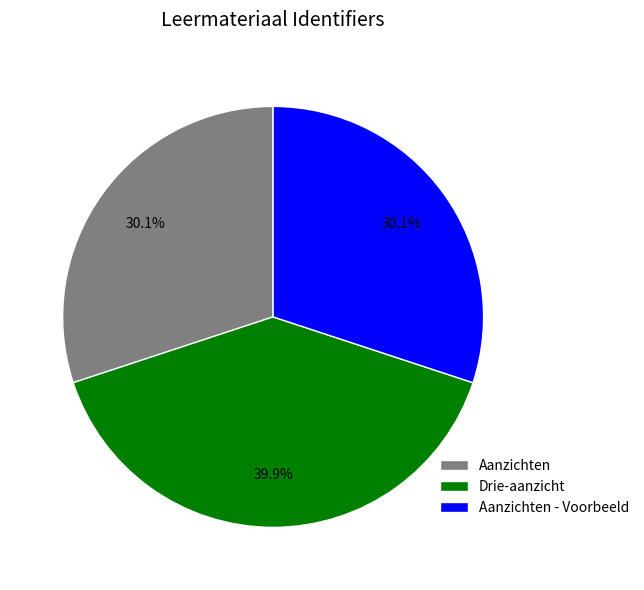

True or false: Drie-aanzicht accounts for 34% of the total.

False